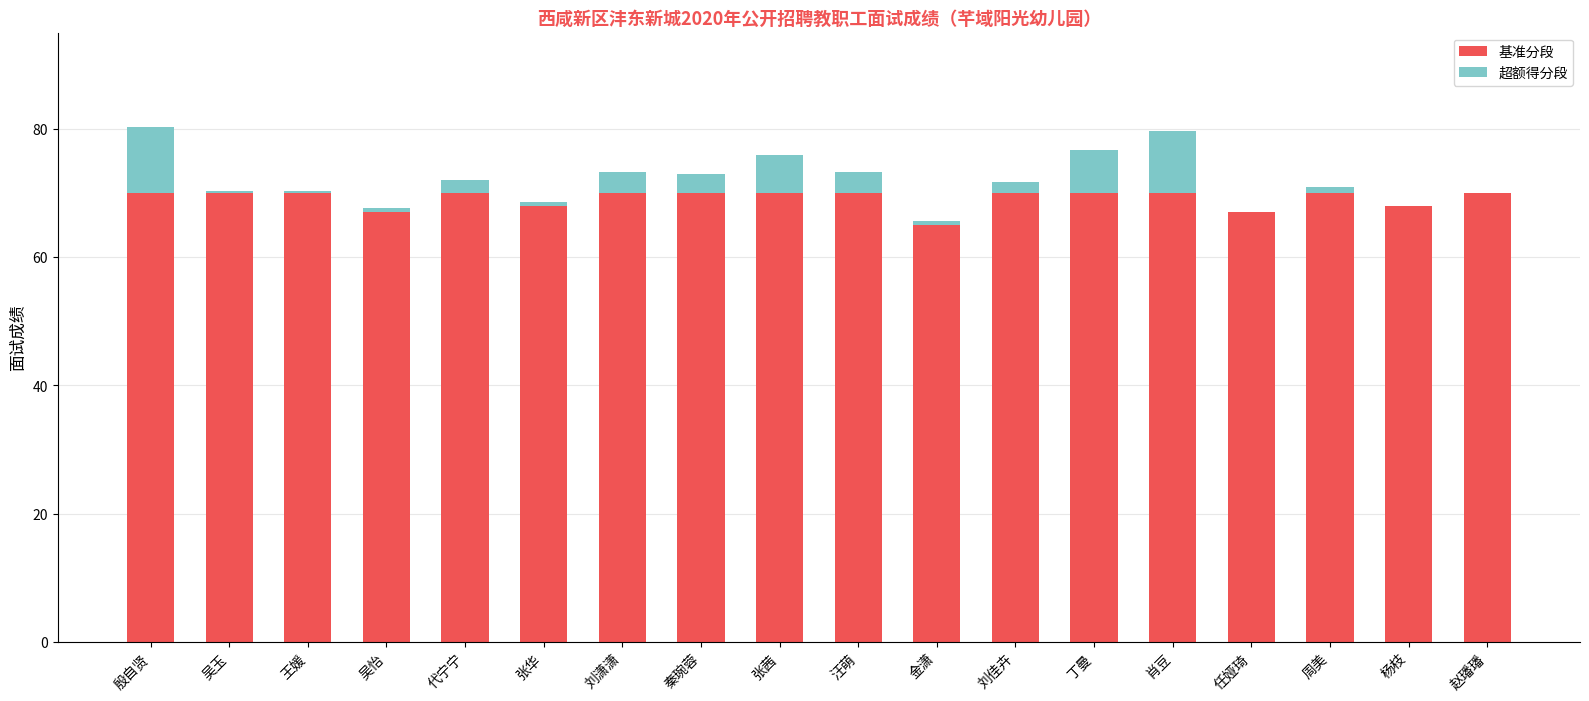

What is the total value across all series at 任娅琦?

67.0